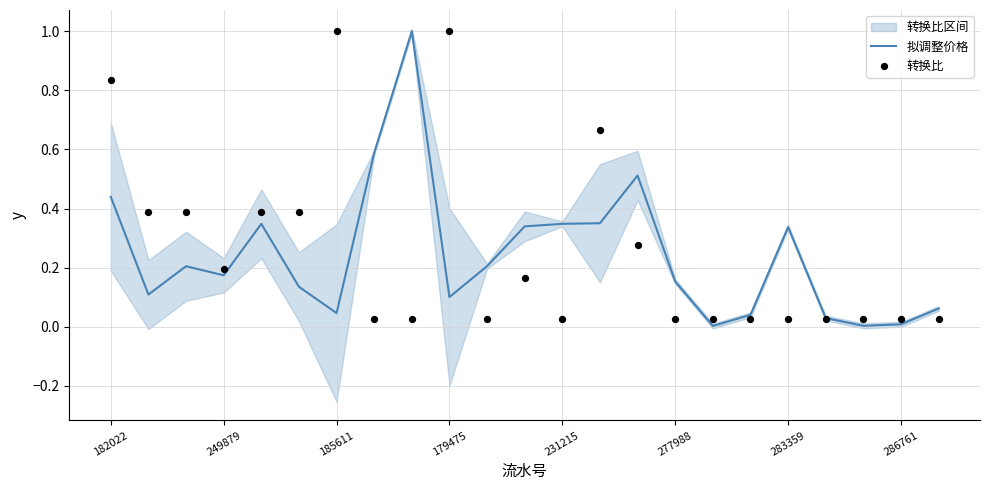

At how many categories does at least one series exceed 0?

23